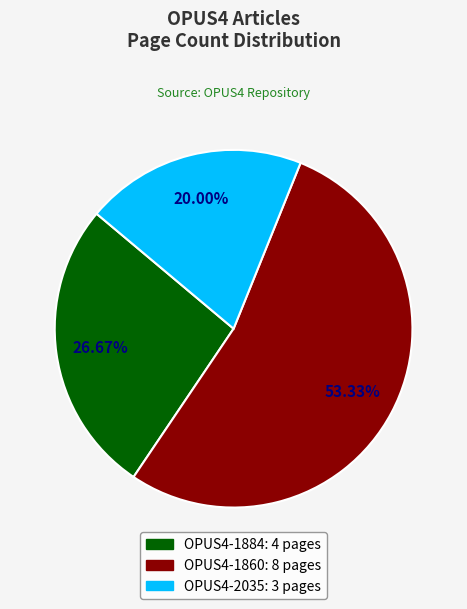

How many segments does this pie chart have?

3